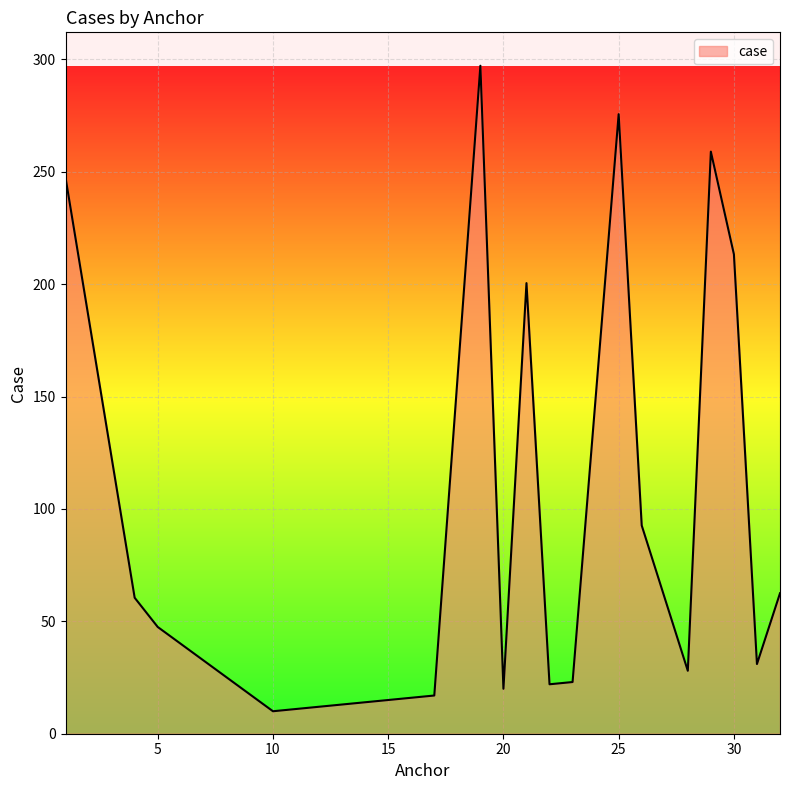

What is the difference between the maximum and minimum values?

287.2